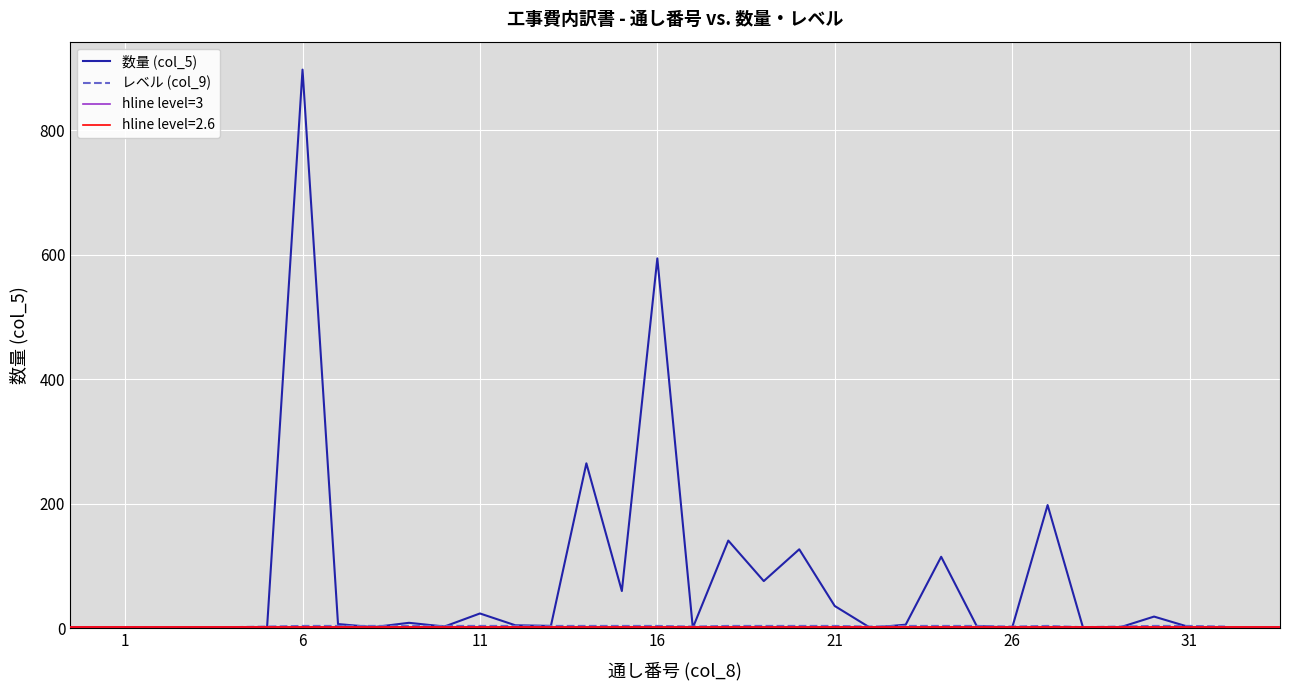

The value of レベル (col_9) at 19 is 7. True or false?

False